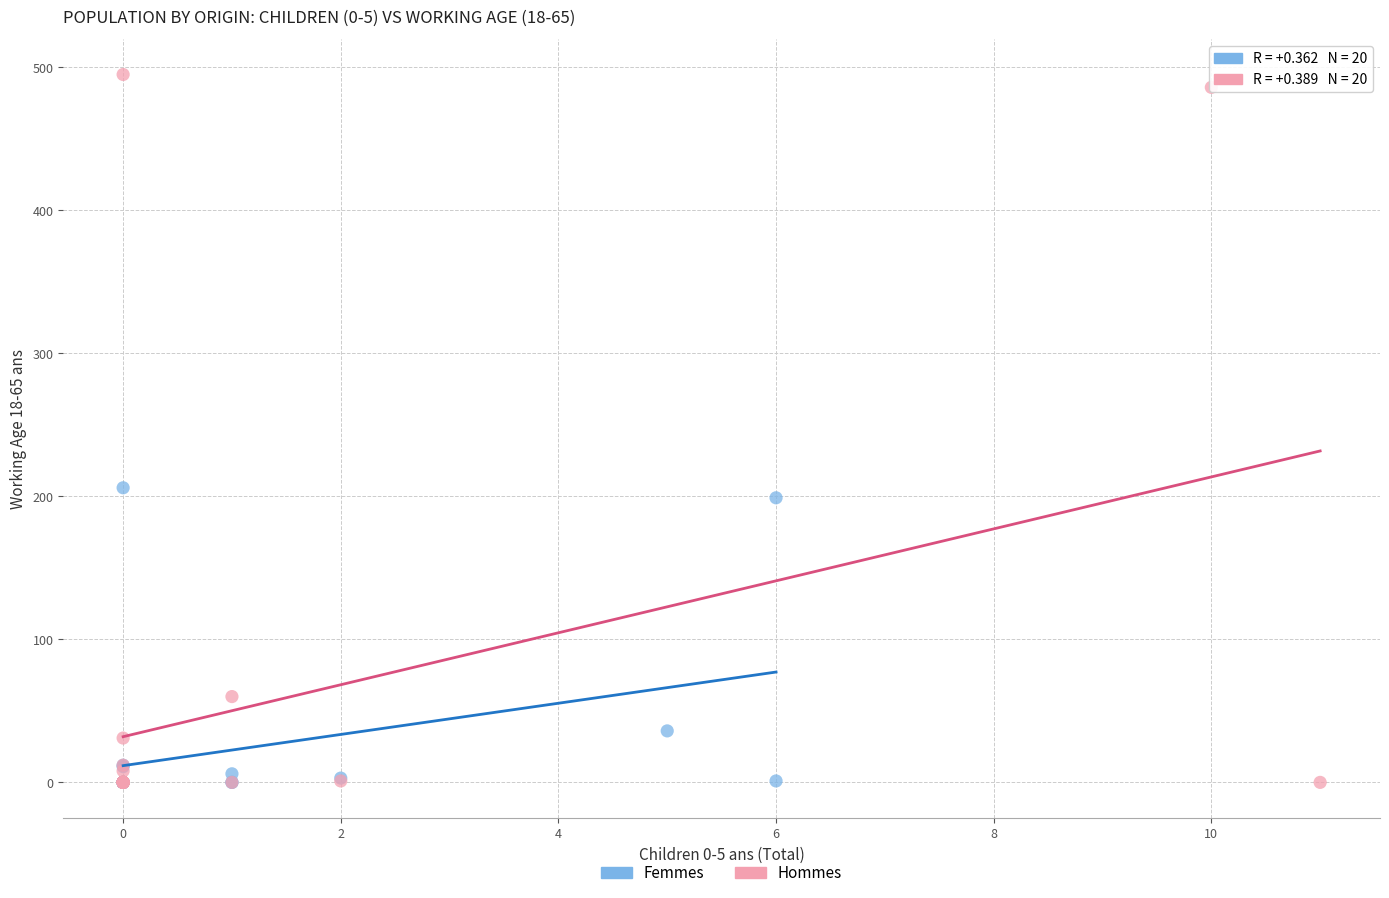

What are all the series names shown in the legend?

Femmes, Hommes